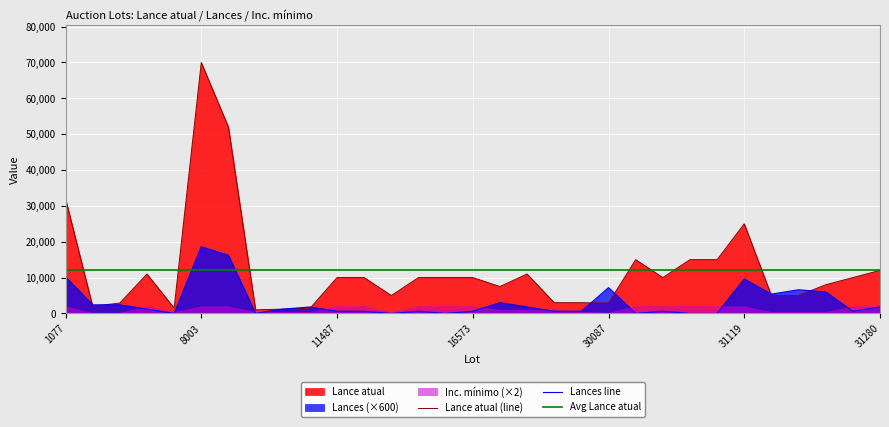

After their last crossing, which series has the higher values: Lances or Lance atual?

Lance atual